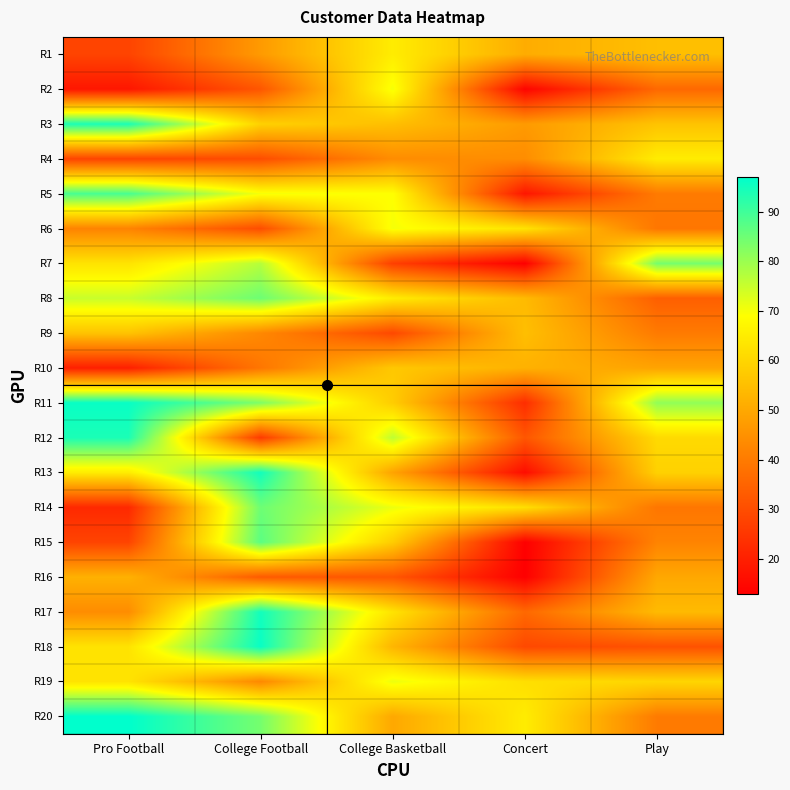

List the series in order of their peak value, highest first.

R20, R11, R18, R13, R17, R3, R12, R5, R15, R8, R14, R7, R19, R2, R6, R1, R4, R10, R9, R16